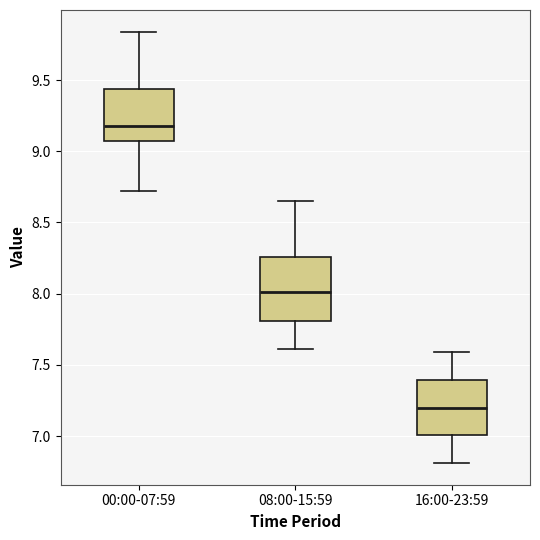

Reading left to right, read every box against the y-axis: the position of its median line, the range the box covers, and the ends of its whiskers. The values are not printed on the chart, so give them approximately, as read against the axis.

00:00-07:59: median 9.20, box 9.05 to 9.45, whiskers 8.70 to 9.85
08:00-15:59: median 8.00, box 7.80 to 8.25, whiskers 7.60 to 8.65
16:00-23:59: median 7.20, box 7.00 to 7.40, whiskers 6.80 to 7.60